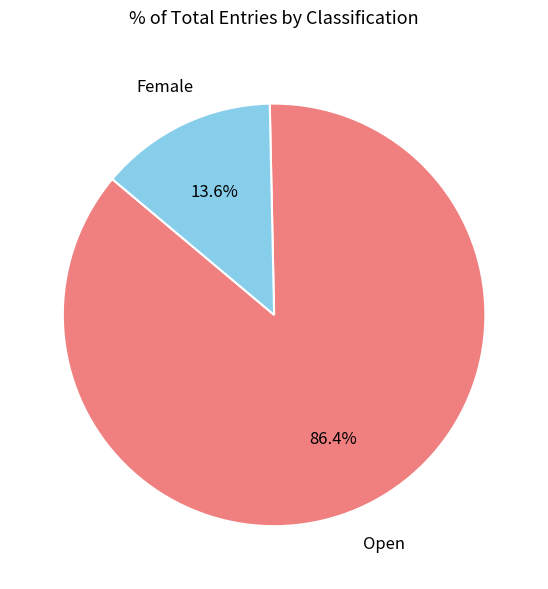

Is there a majority slice in this chart?

Yes